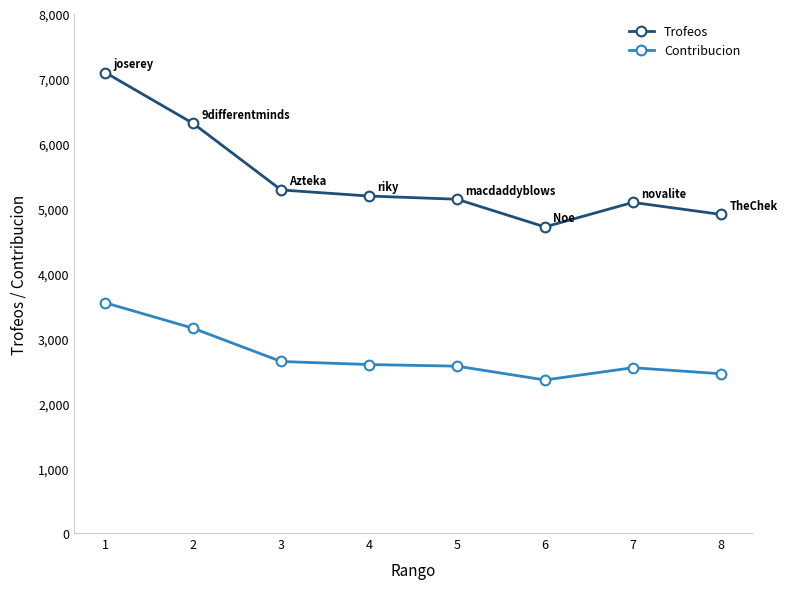

What is the total value across all series at 4?

7791